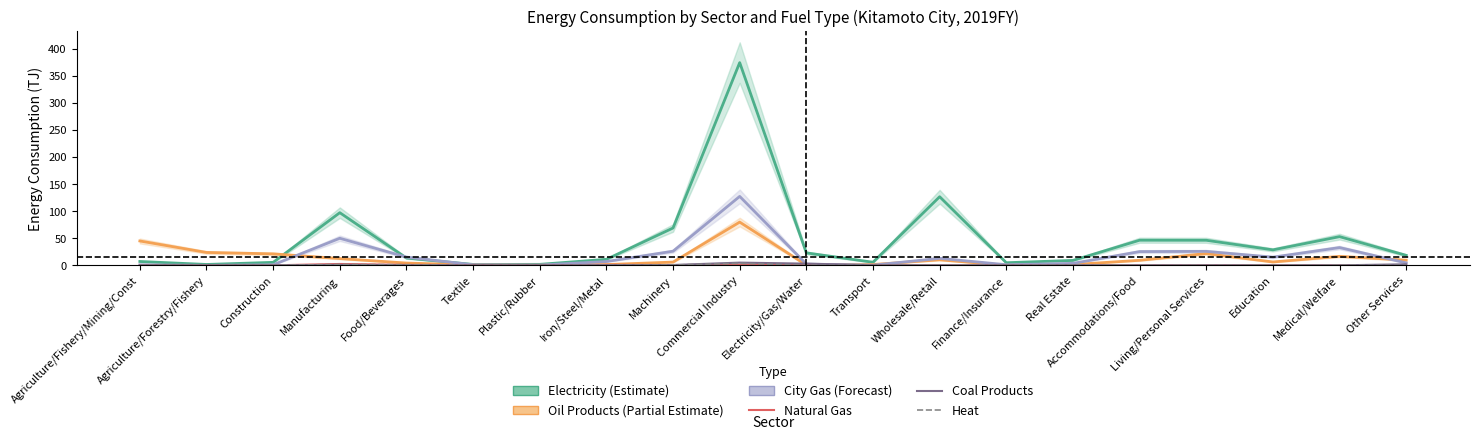

Which category has the lowest value across all series?

Agriculture/Forestry/Fishery